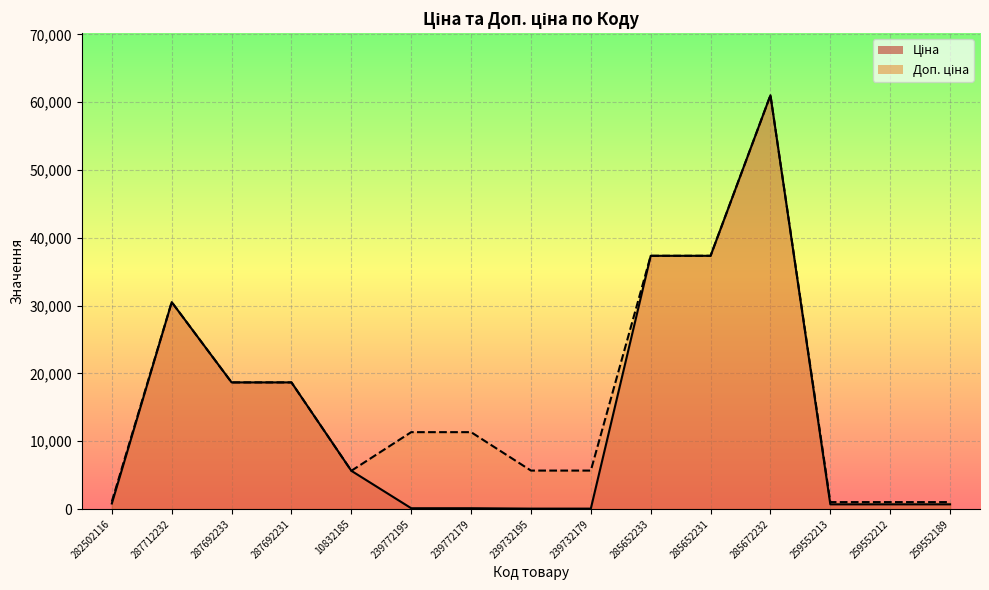

At which label is Ціна closest to 30540?

287712232